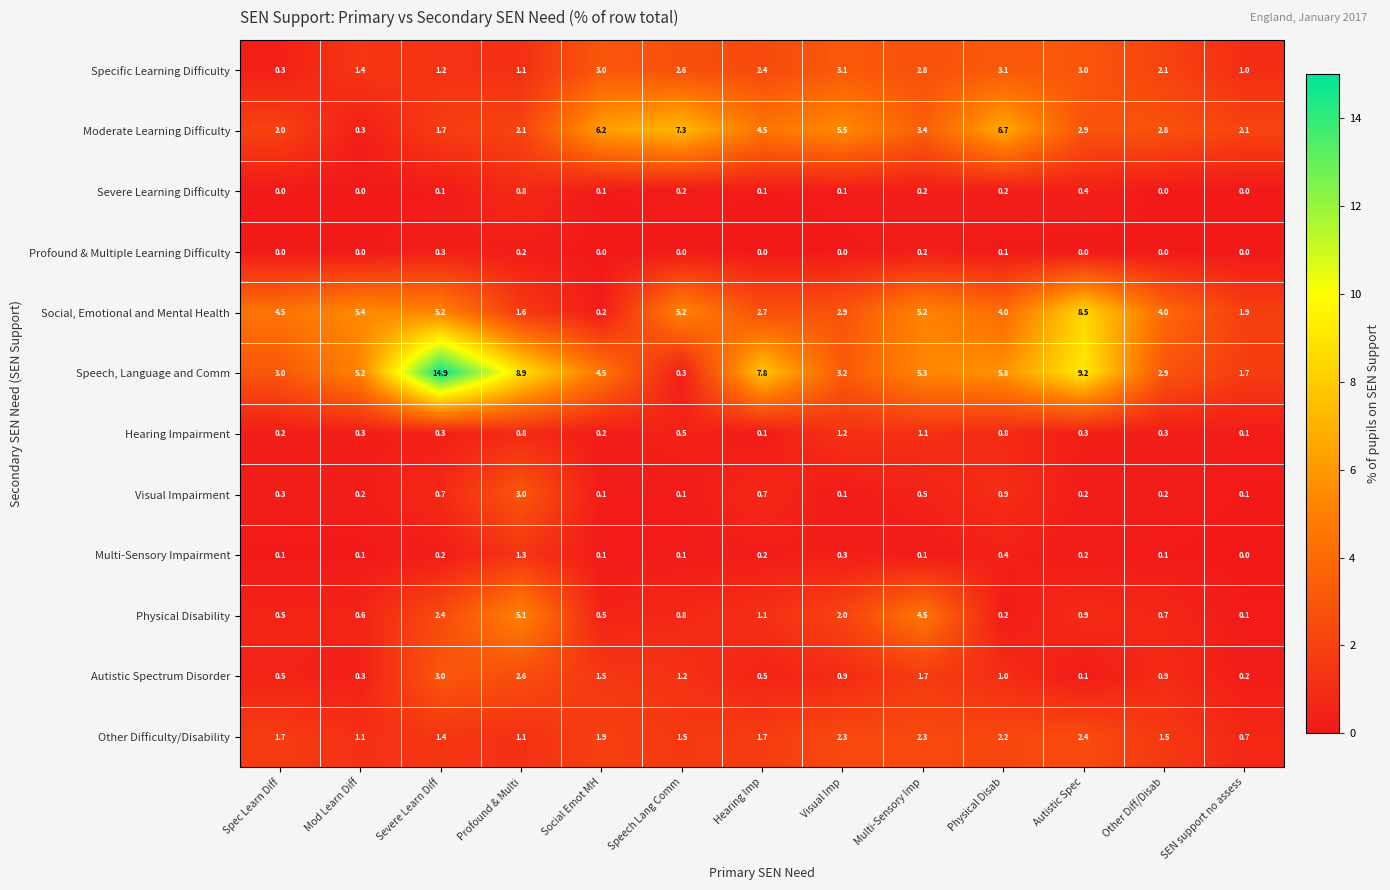

What is the difference between the maximum and minimum values in the Moderate Learning Difficulty series?

7.0